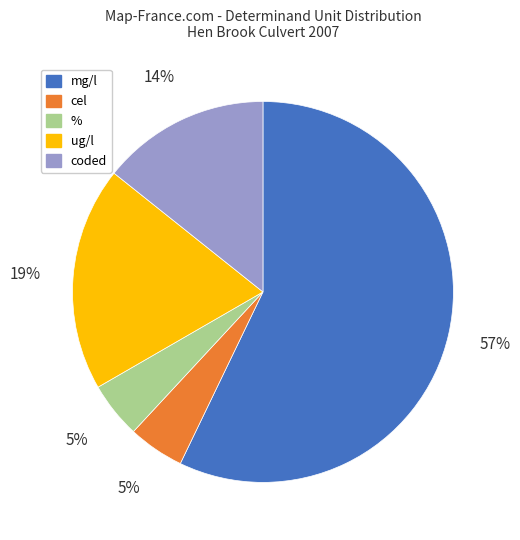

Does any single category account for the majority?

Yes